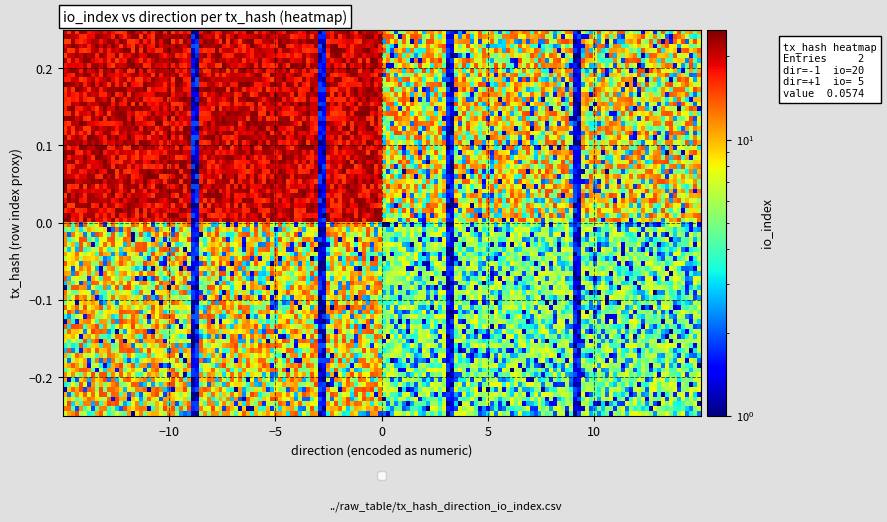

What is the maximum value shown in the chart?

20